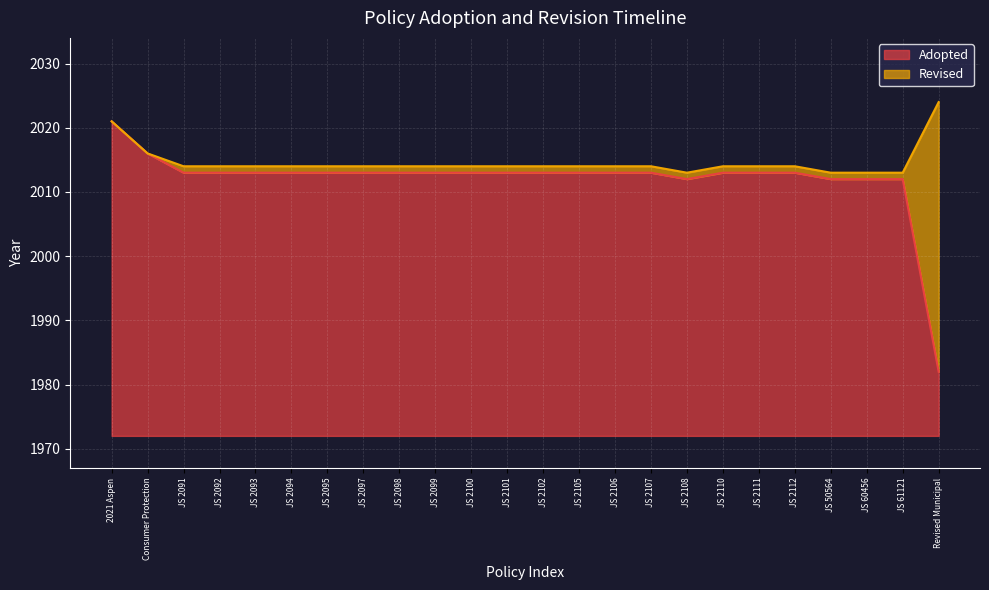

At which category does the data reach its first local valley?

JS 2108